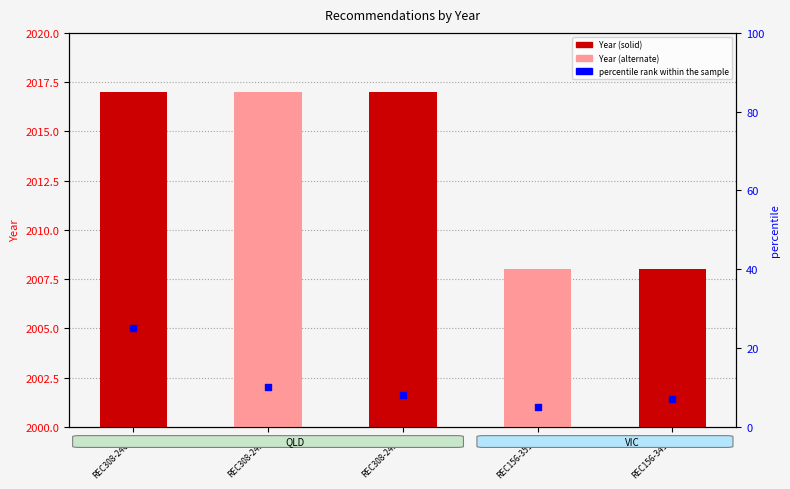

At how many categories does at least one series exceed 539?

5